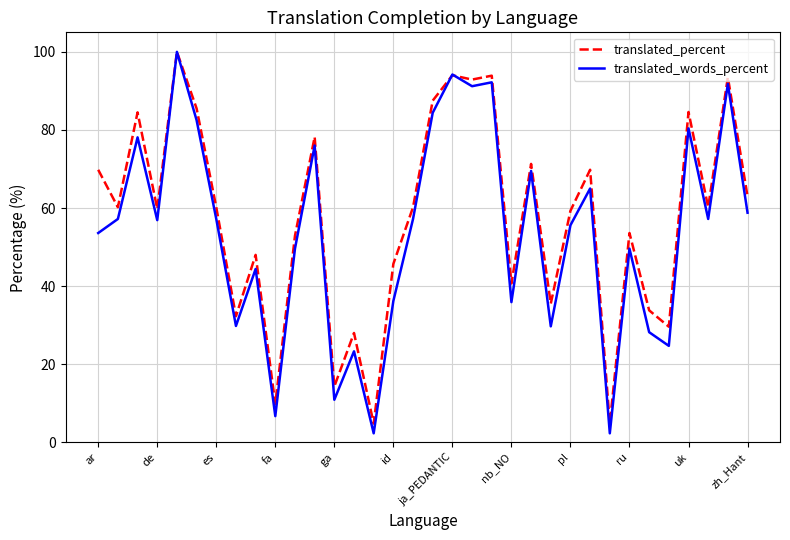

What is the minimum value shown in the chart?

2.3